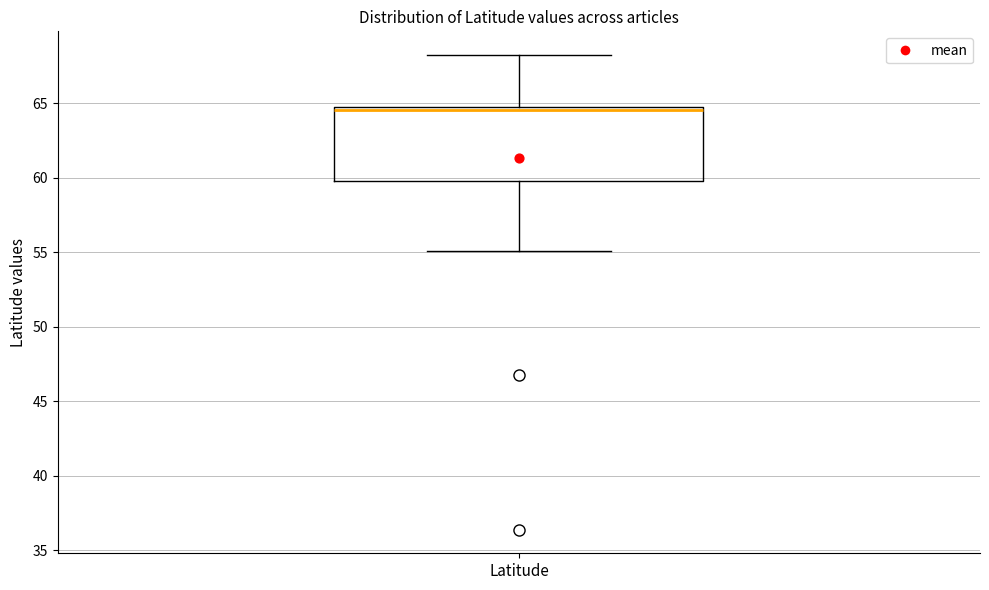

Read this box plot against the y-axis: the position of the median line, the range covered by the box, and the ends of both whiskers. The values are not printed on the chart, so give them approximately, as read against the axis.

median 64.5 (just below the box's upper edge), box 59.5 to 64.5, whiskers 55.0 to 68.0